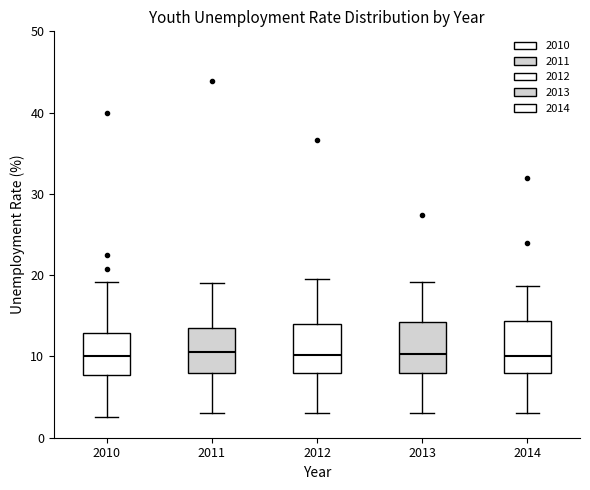

Where is the lower edge of the box at x = 2013 on the y-axis? The values are not printed on the chart, so give them approximately, as read against the axis.

8